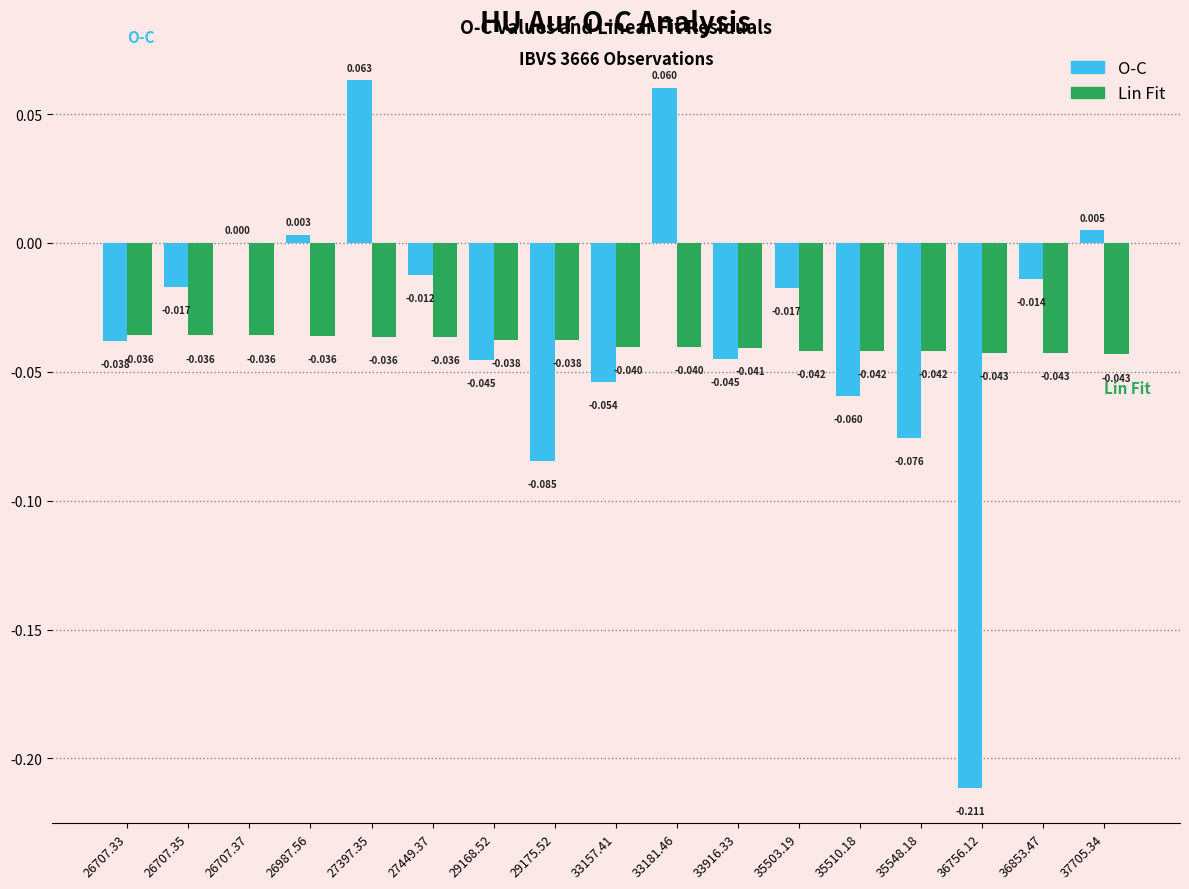

Which series changed the most between 27397.35 and 33916.33?

O-C